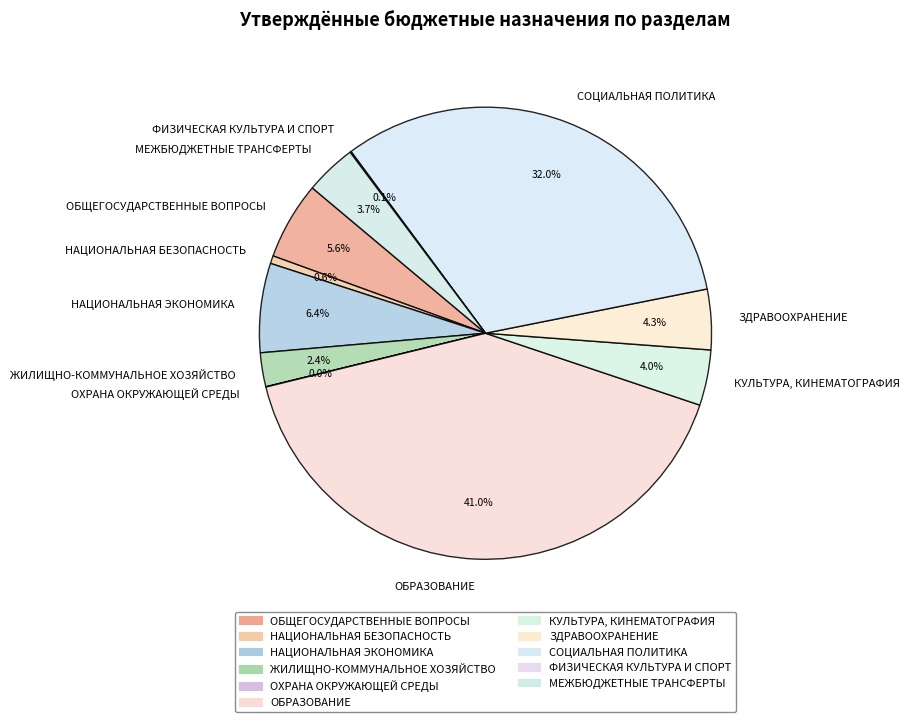

Is there any slice that represents more than half of the pie?

No